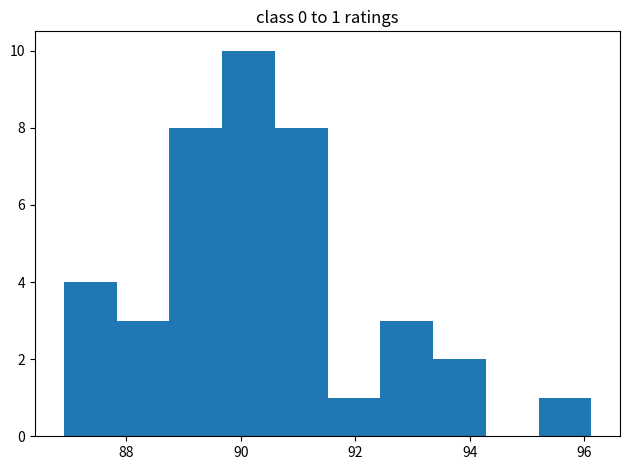

Over which range of the x-axis is the bar tallest?

89.6 to 90.6